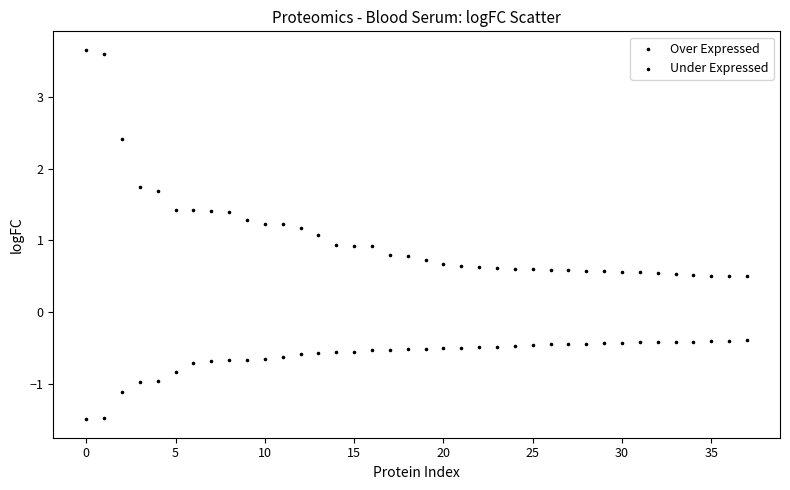

How many points are shown in the scatter plot?

76